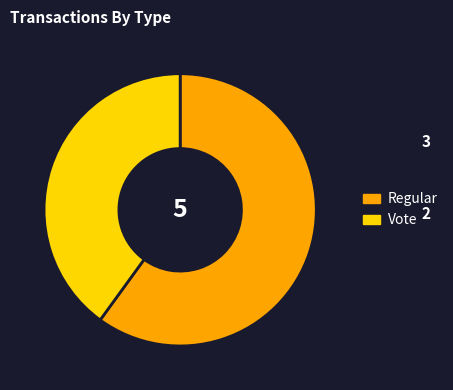

Which slice is the largest?

Regular